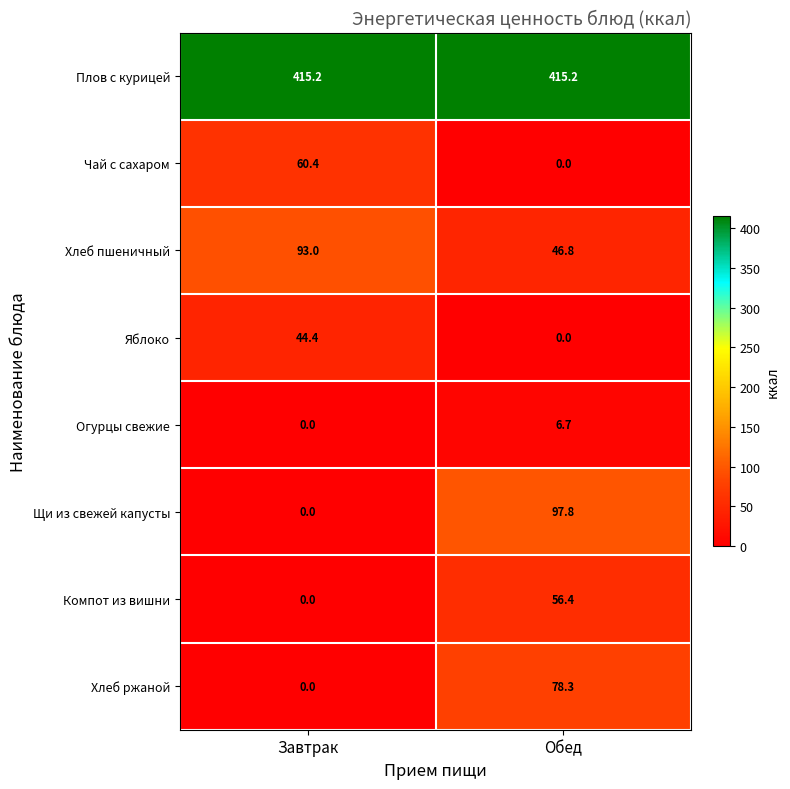

What is the spread (max minus min) of values at Завтрак?

415.2